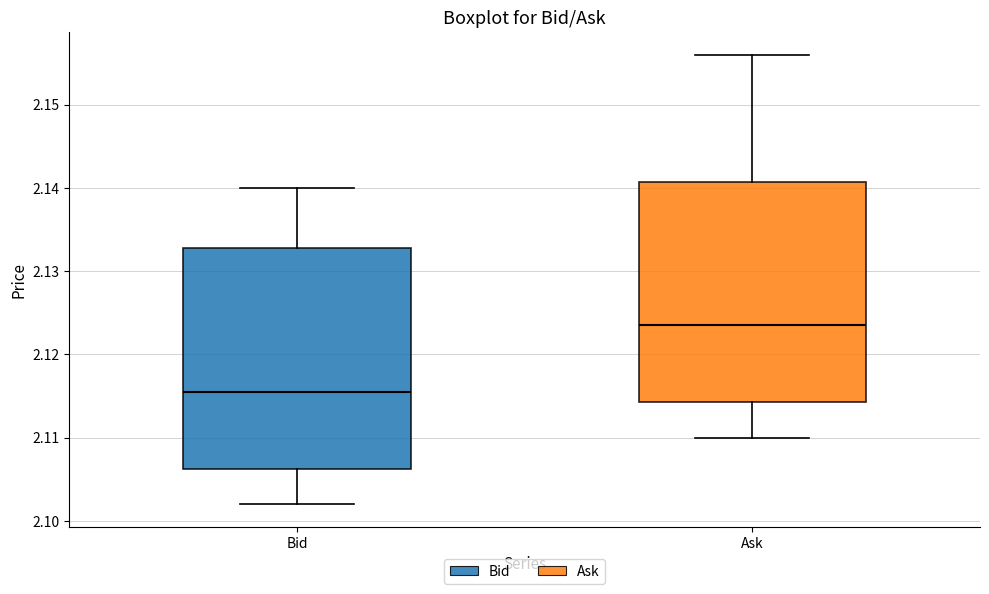

Which box has the highest median line?

Ask